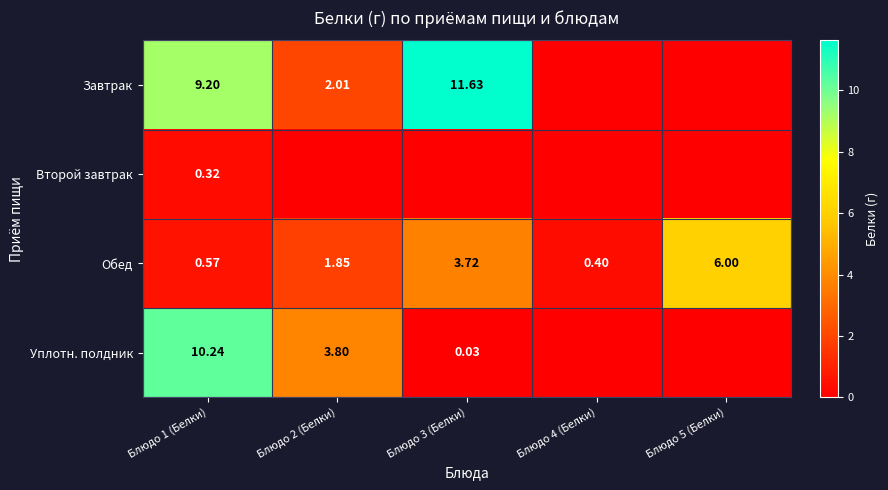

Which category has the lowest value across all series?

Блюдо 4 (Белки)